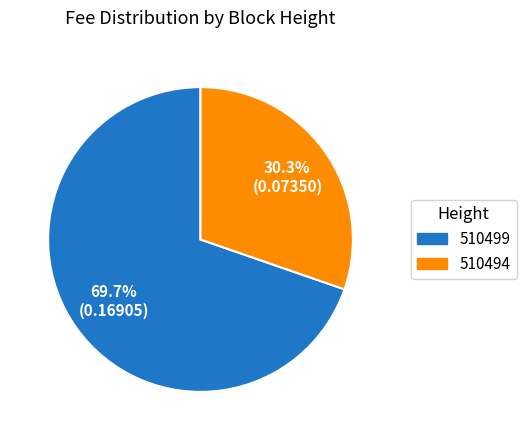

How many segments does this pie chart have?

2